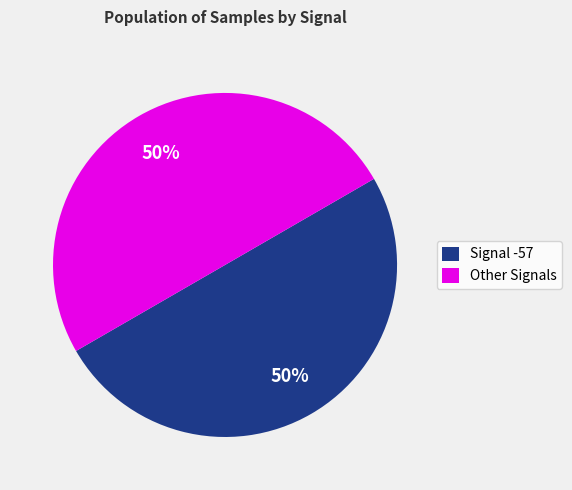

What is the ratio of the value at Other Signals to the value at Signal -57?

1.0